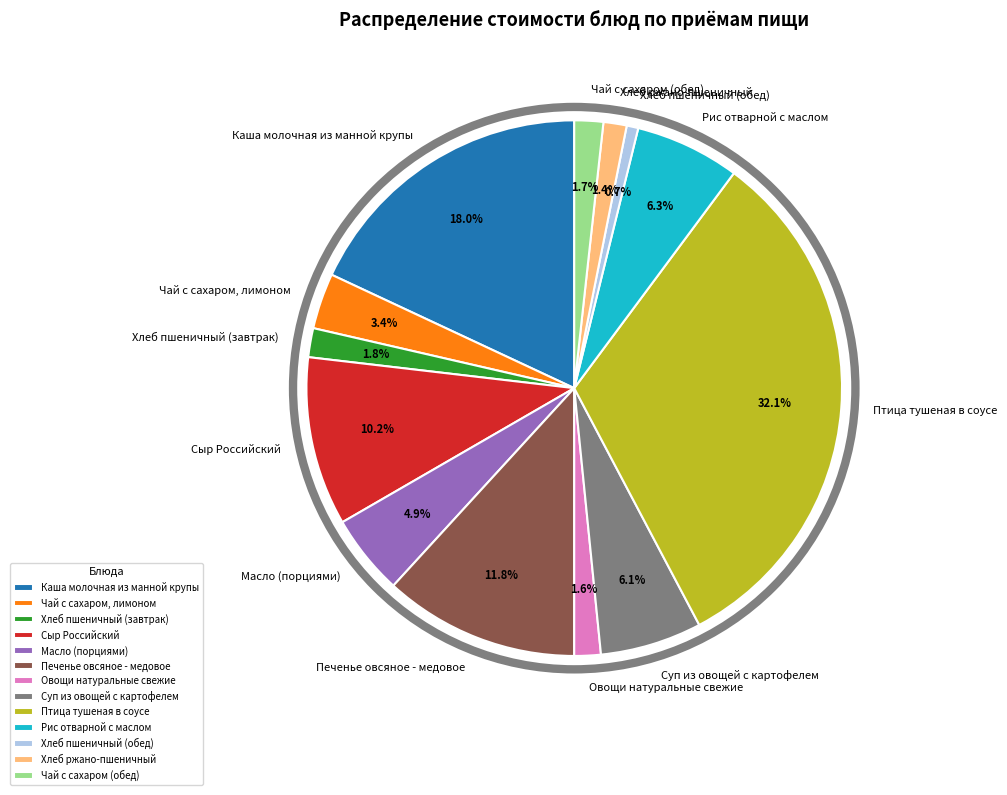

To the nearest percent, what is the difference between the largest and smallest slice percentages?

31%